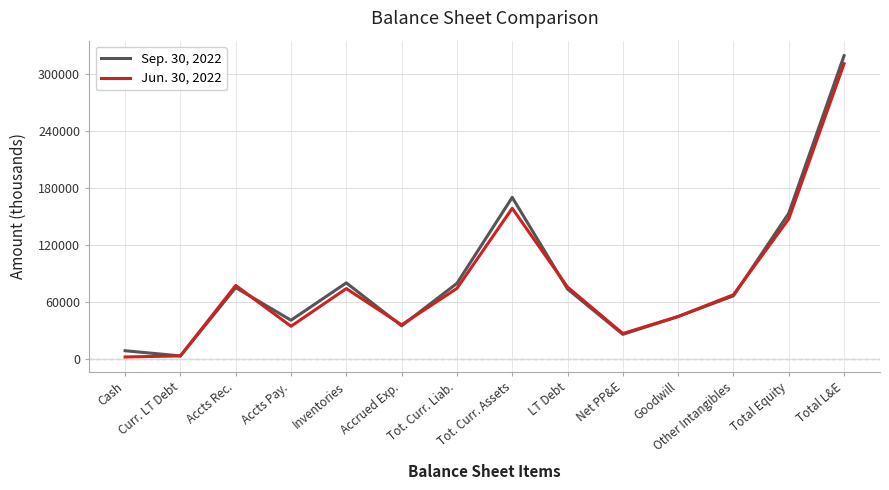

How many series are shown in this chart?

2